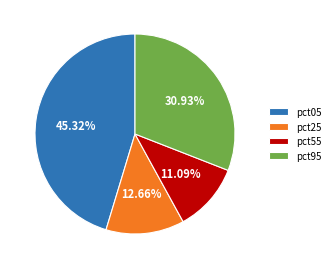

Is the sum of pct55 and pct95 greater than half?

No